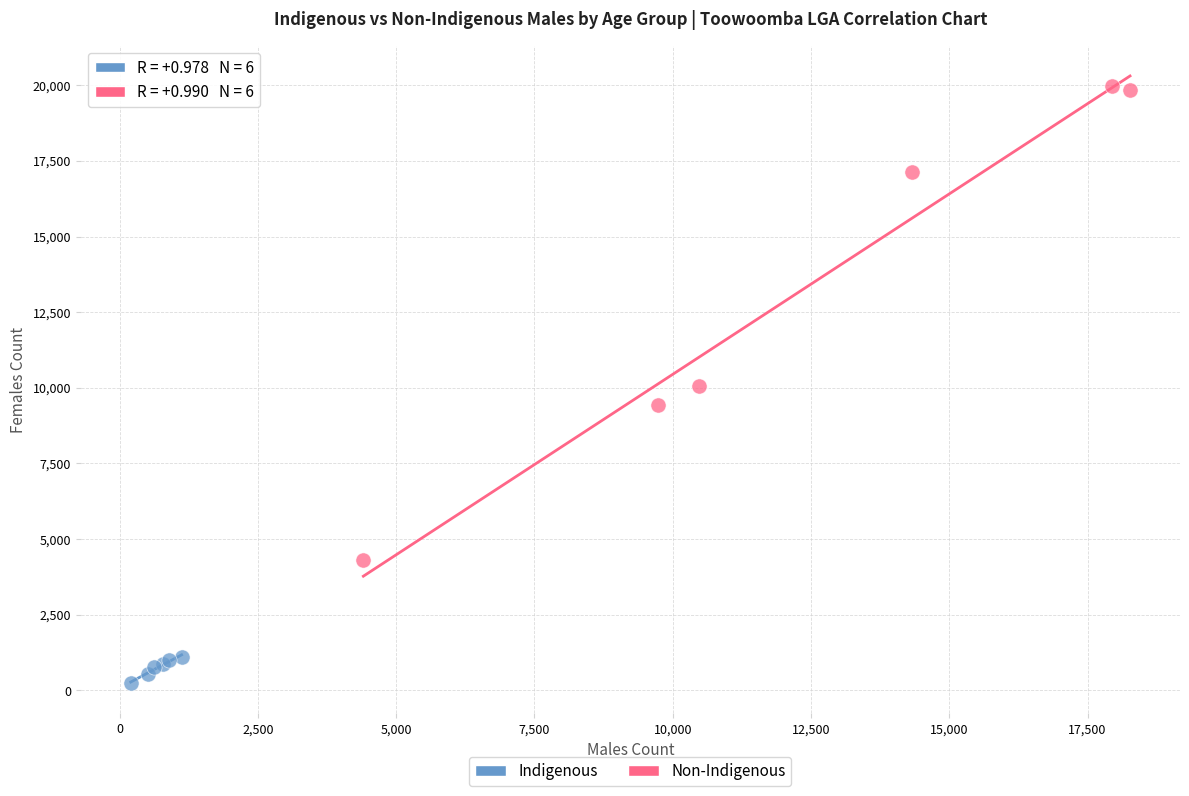

Which series reaches the minimum Y coordinate?

Indigenous